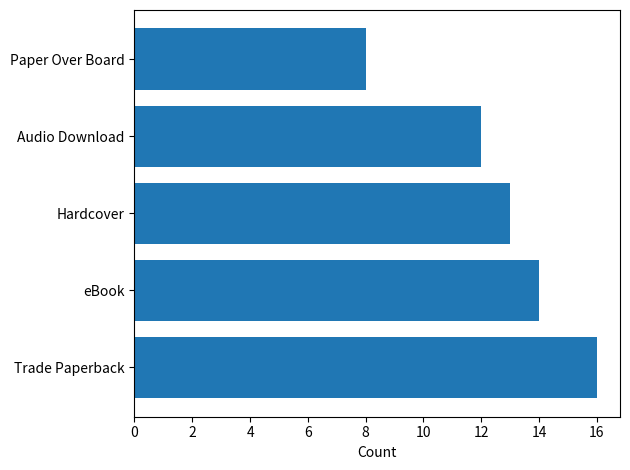

True or false: the data shows 14 at eBook.

True